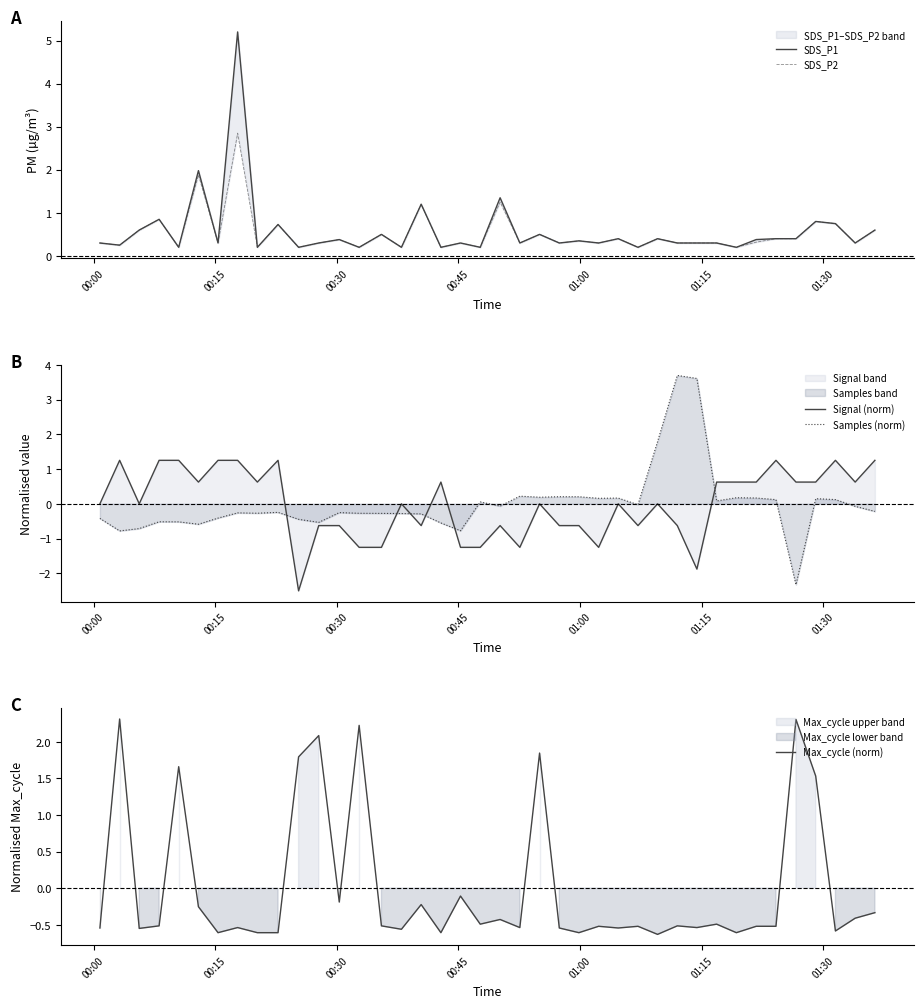

What is the difference between the second highest and minimum values in the Signal (norm) series?

3.8